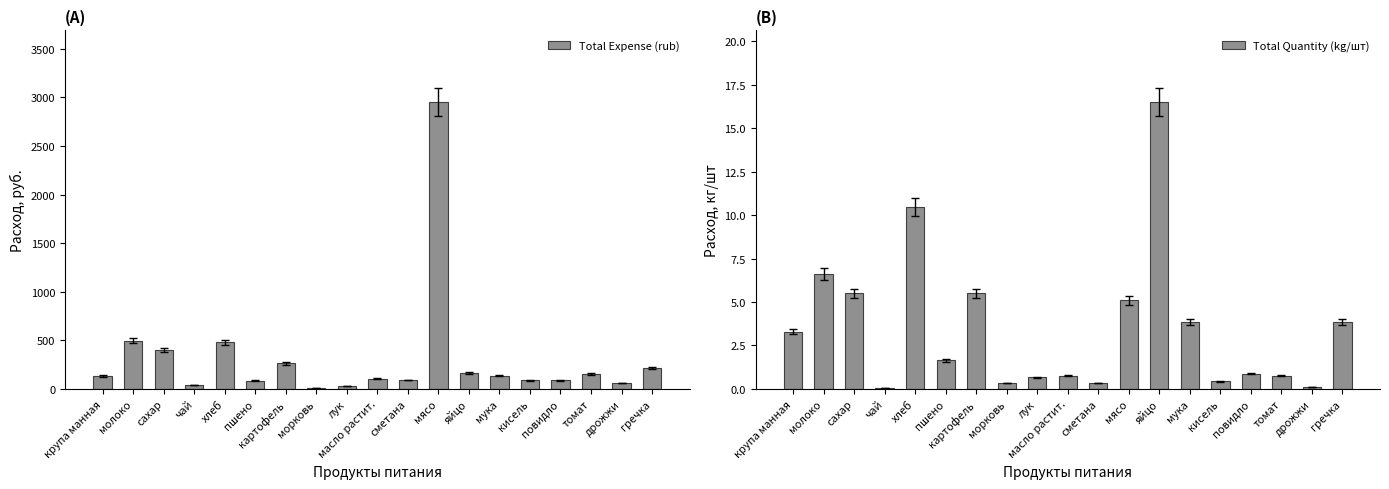

What is the total value across all series at крупа манная?

135.3